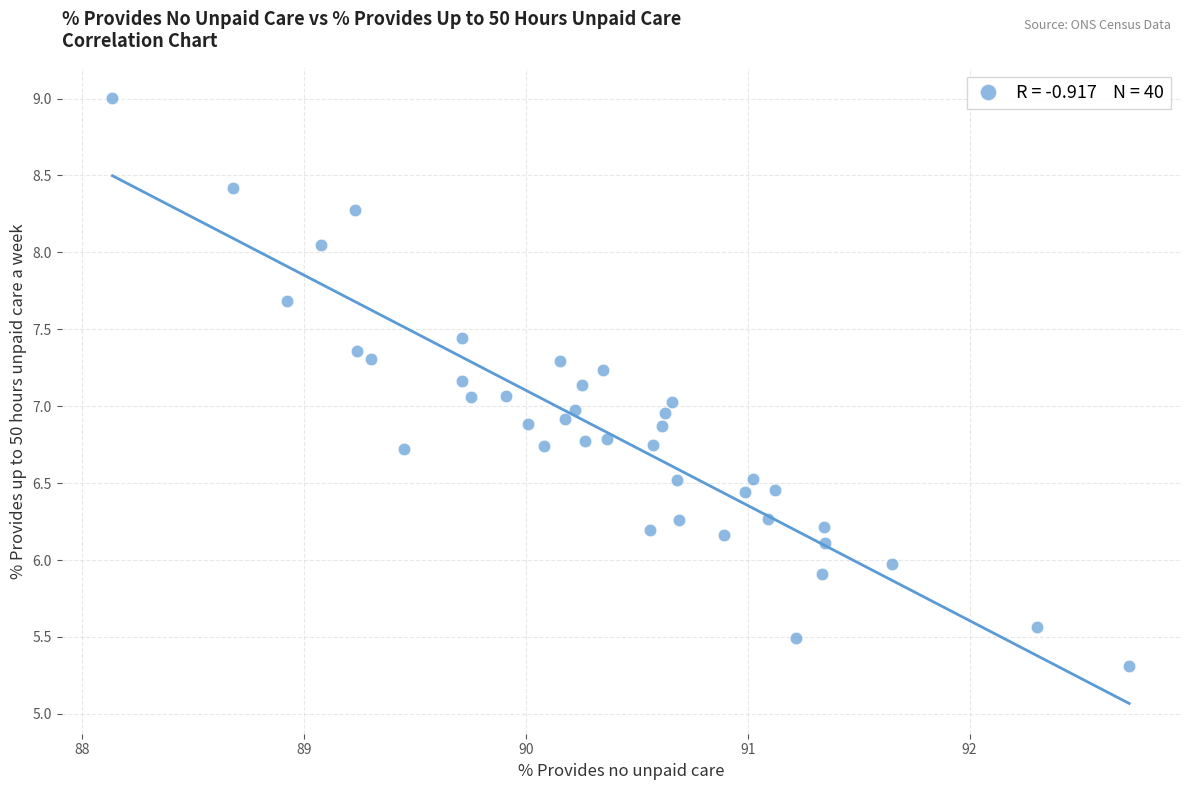

What is the range of Y values (max minus min)?

3.7